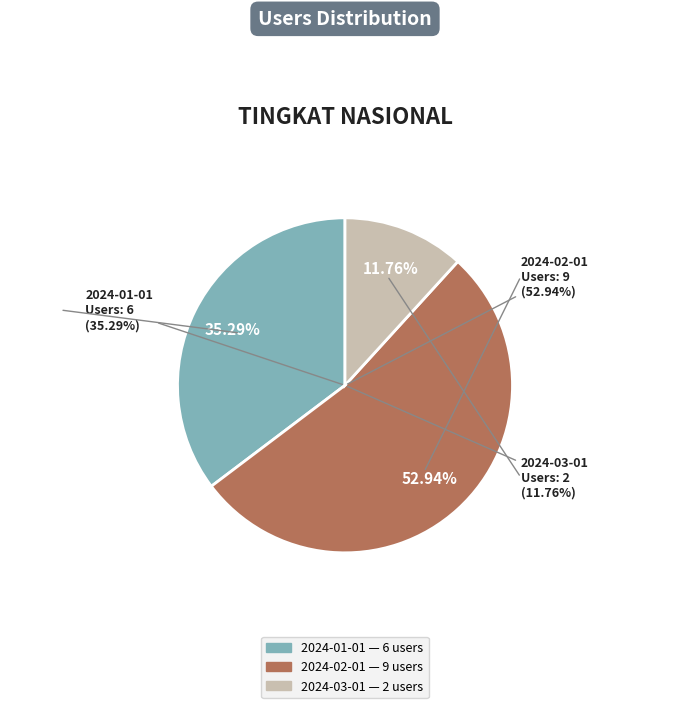

To the nearest percent, what percentage of the pie is 2024-01-01?

35%